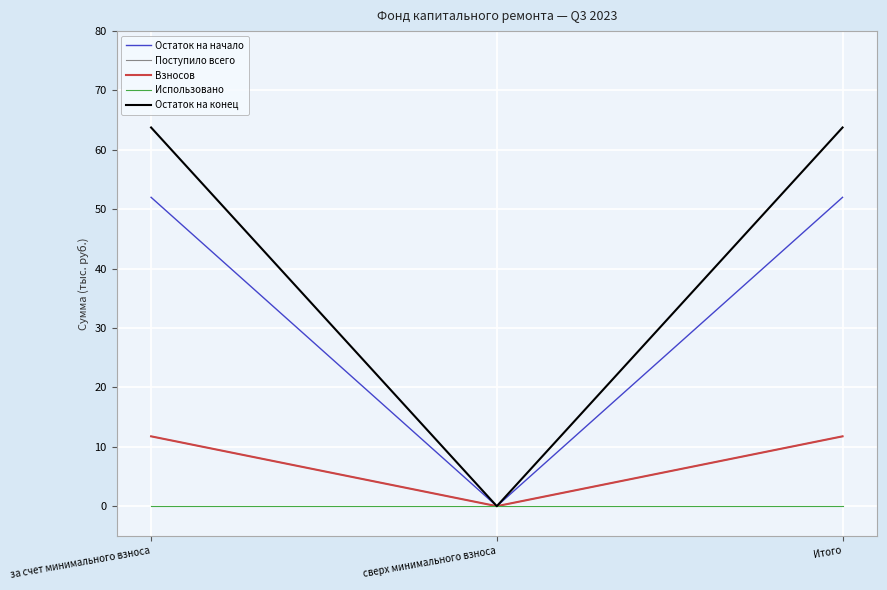

Does the chart display data point markers on the line(s)?

No